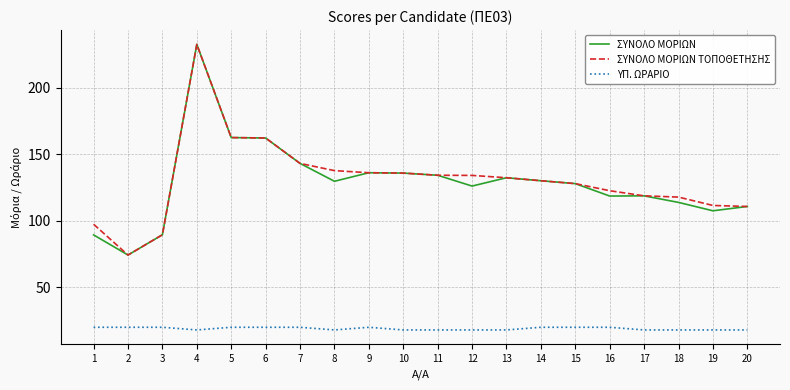

What is the total value across all series at 13?

282.6